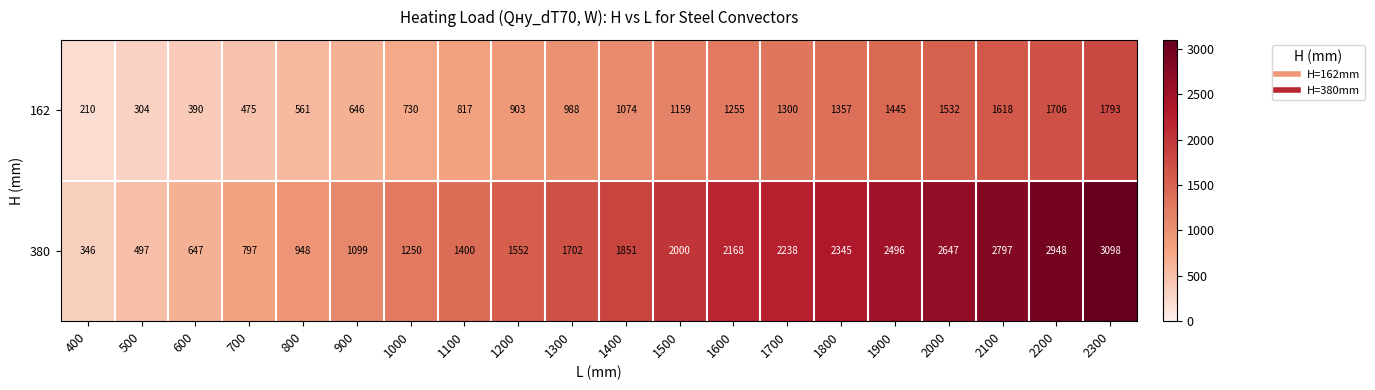

Rank the series at 700 from lowest to highest value.

162, 380